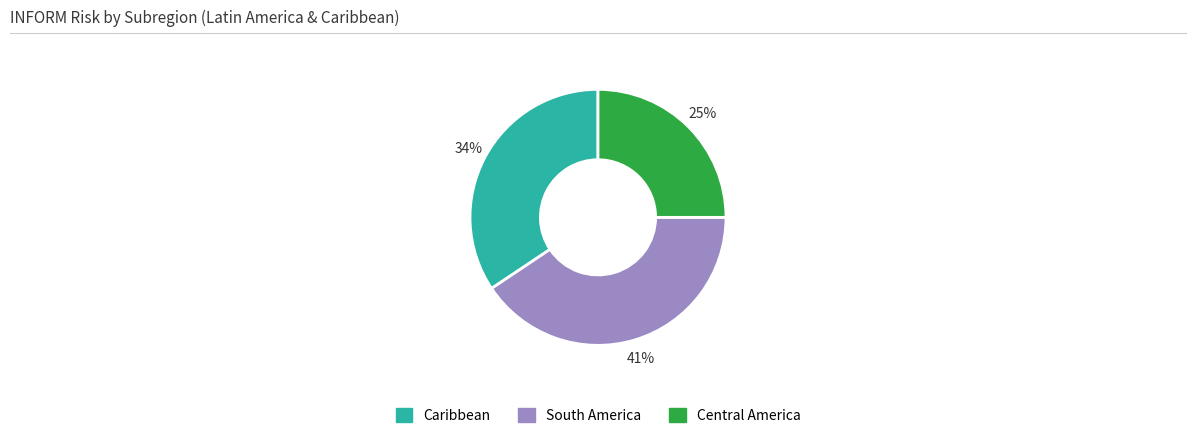

What is the smallest slice in the pie chart?

Central America